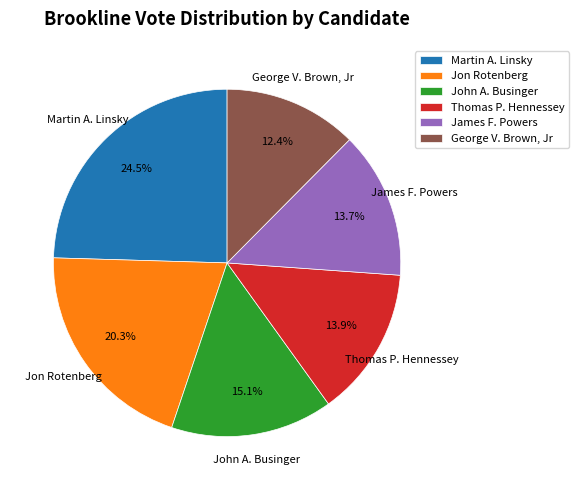

How many slices are in this pie chart?

6